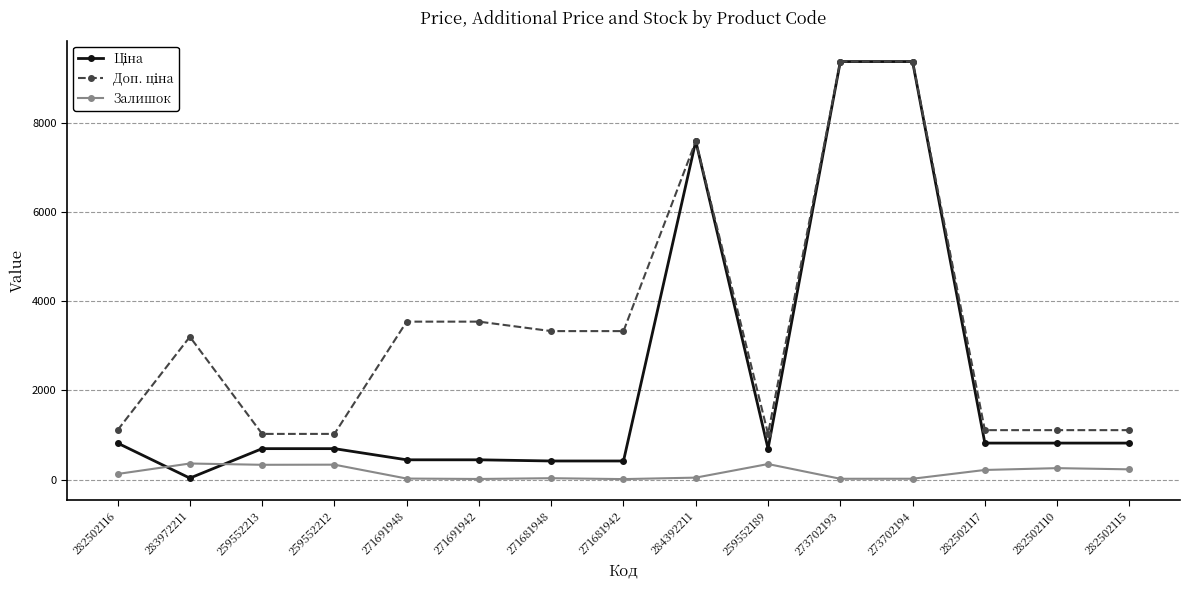

The Залишок series shows 125.0 at 282502116. True or false?

True